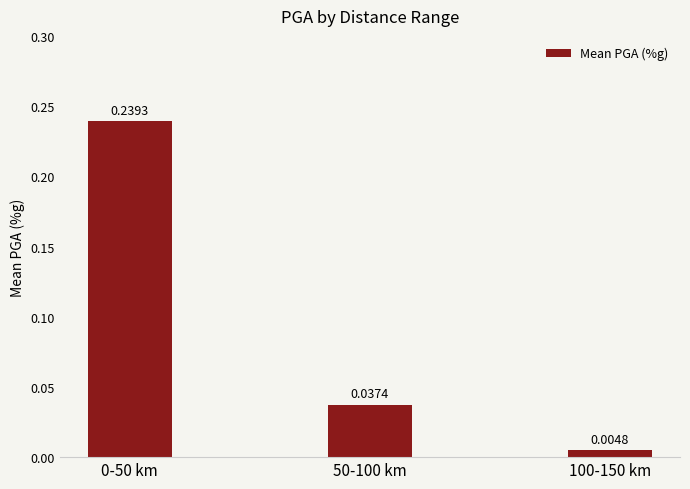

Which category has the lowest value across all series?

100-150 km